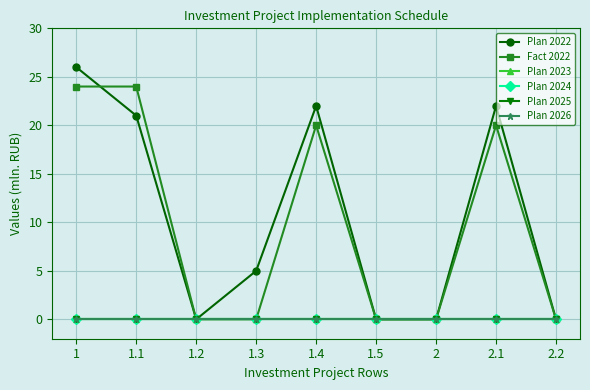

Which series has the largest range (max minus min)?

Plan 2022